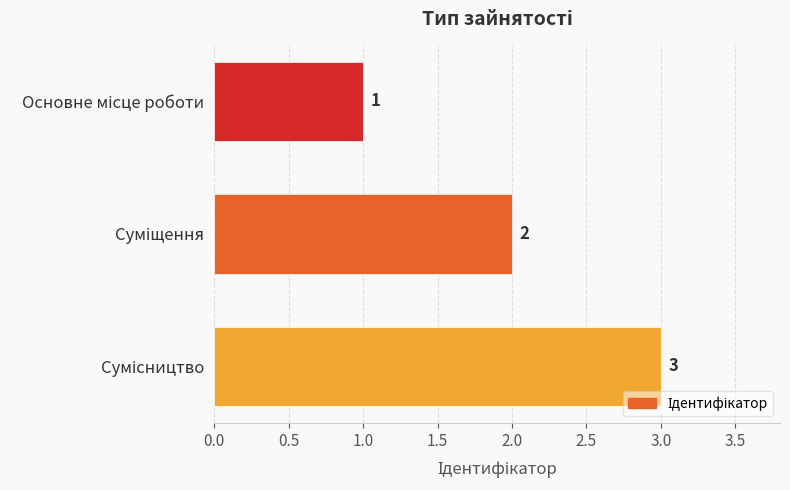

How many categories are shown in the chart?

3